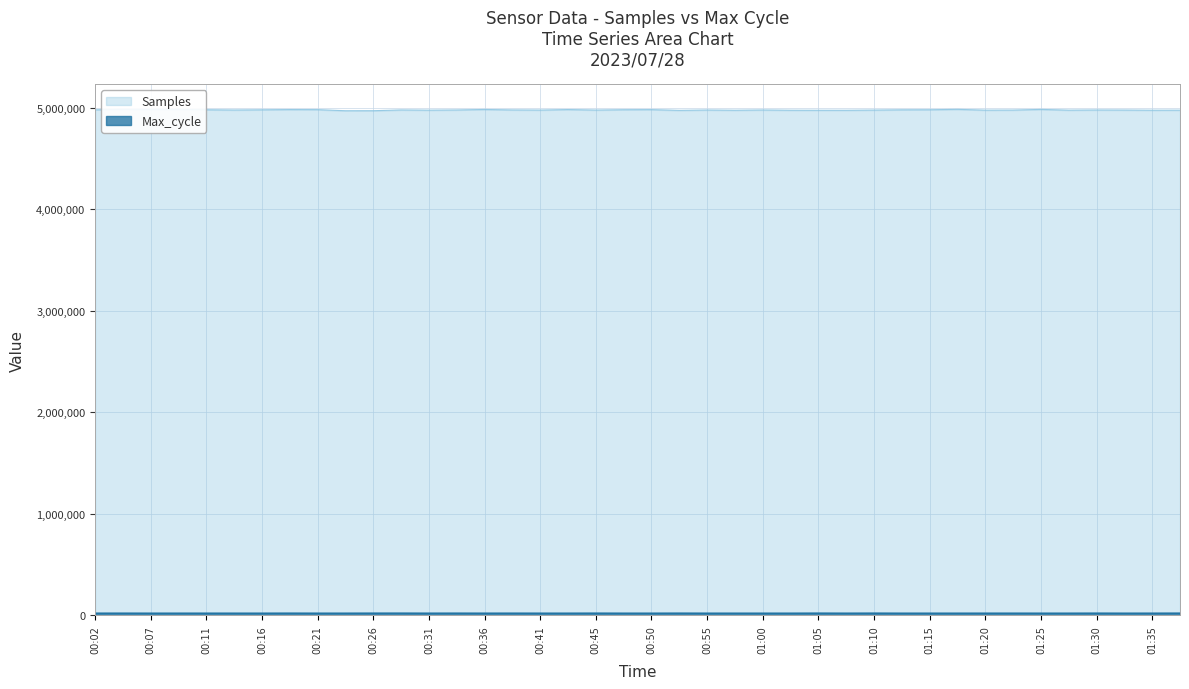

The Samples series shows 4976771 at 00:58. True or false?

True